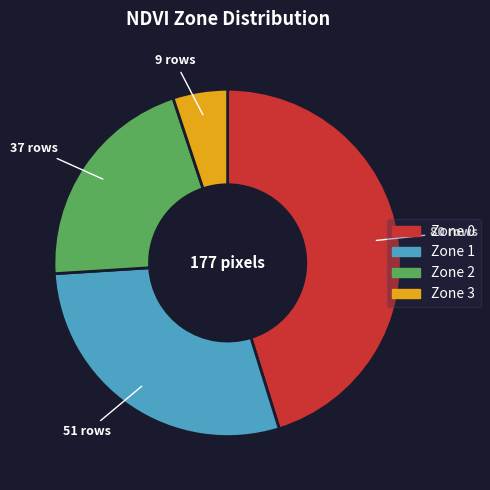

Is it true that Zone 1 is 16% of the pie?

False